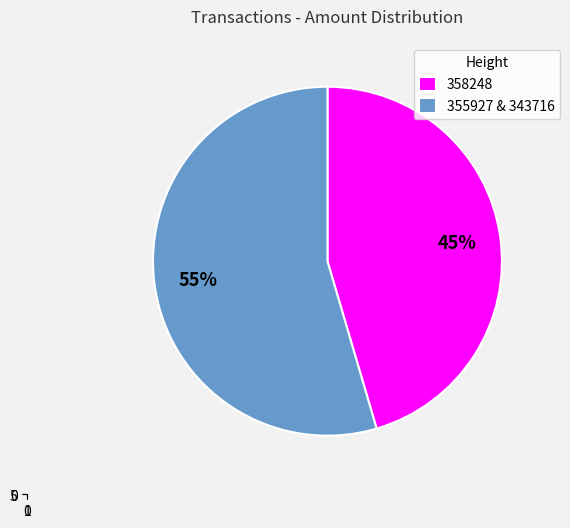

Between 343716 and 358248, which is larger?

358248